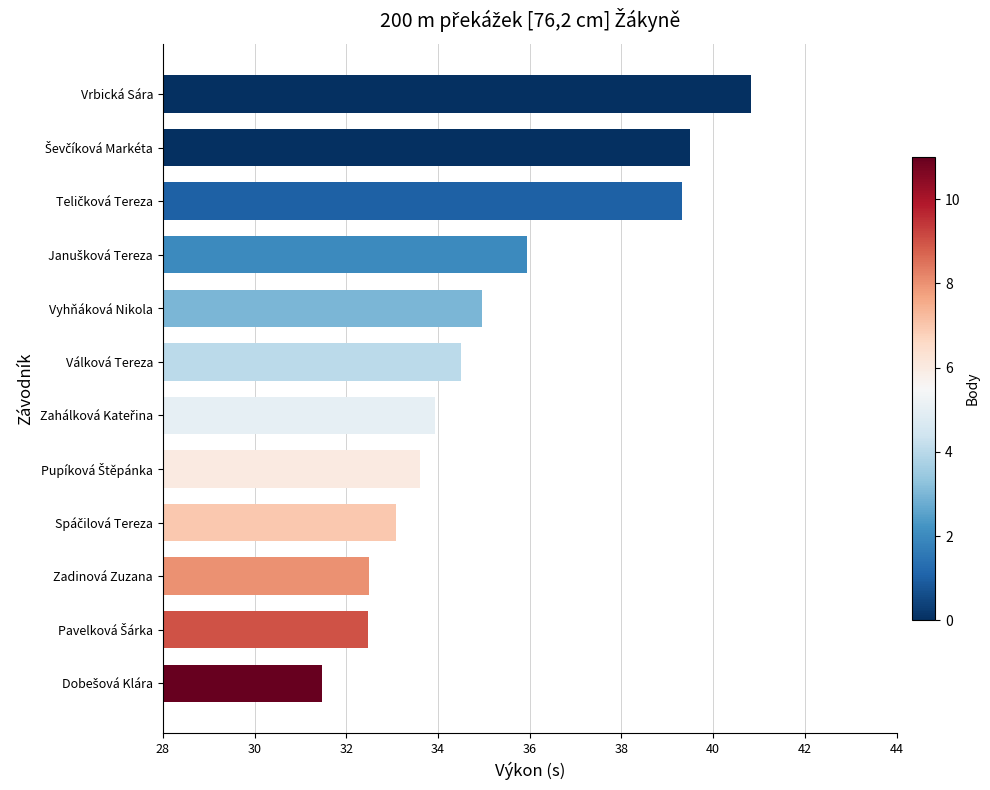

How many values are below 34?

6